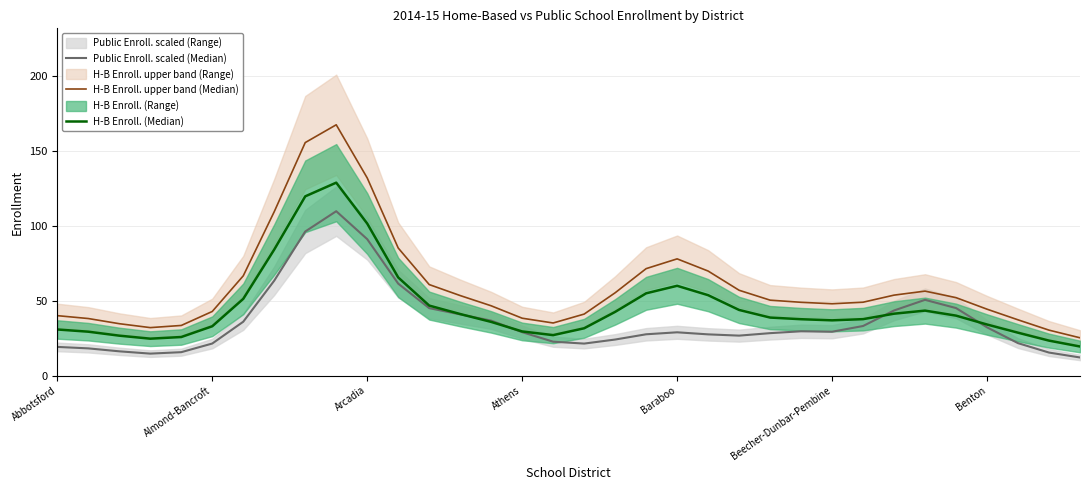

Is this an area chart (filled region under the line)?

No